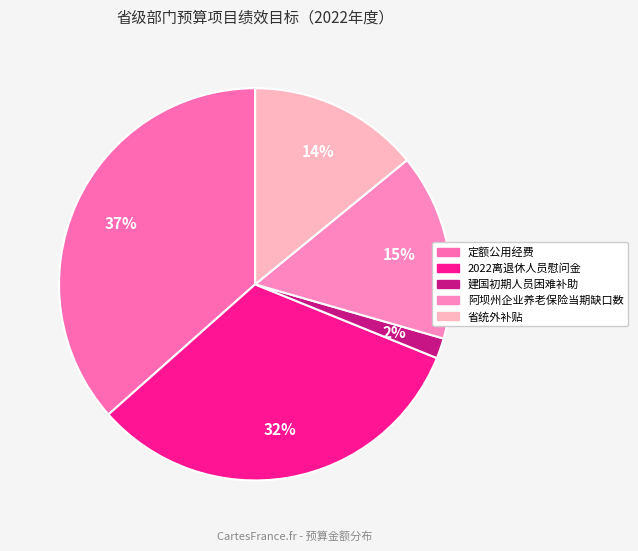

Is 定额公用经费 the majority of the pie?

No